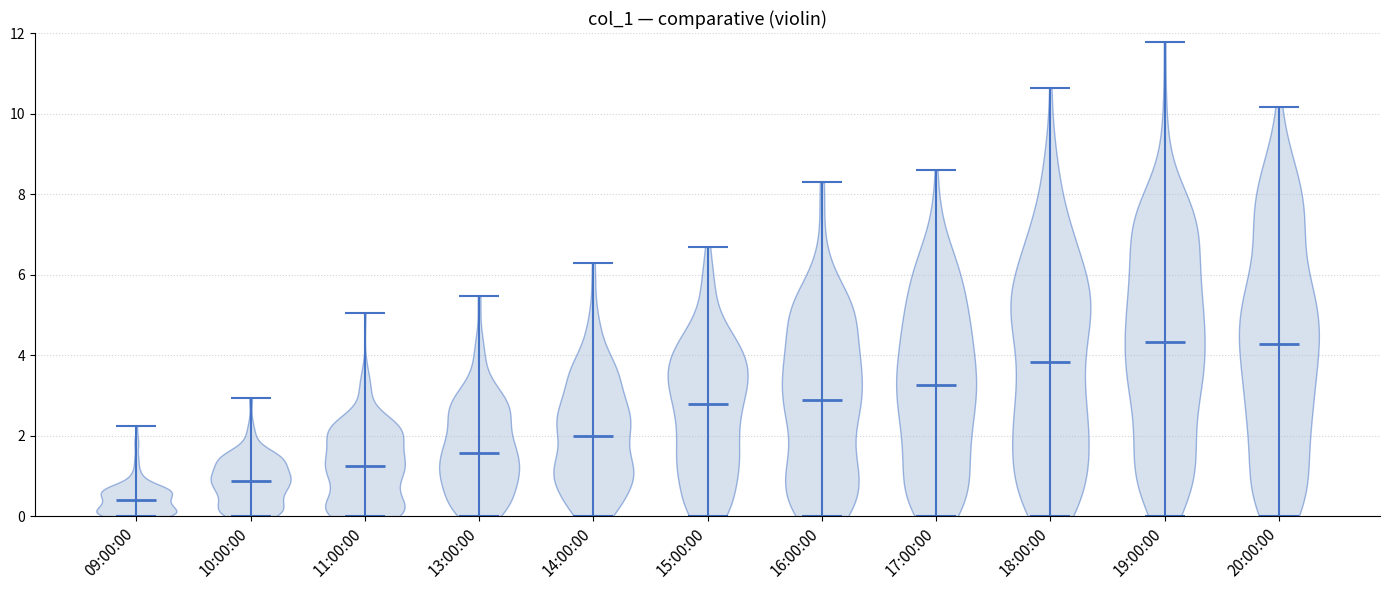

Which violin has the lowest median line?

09:00:00